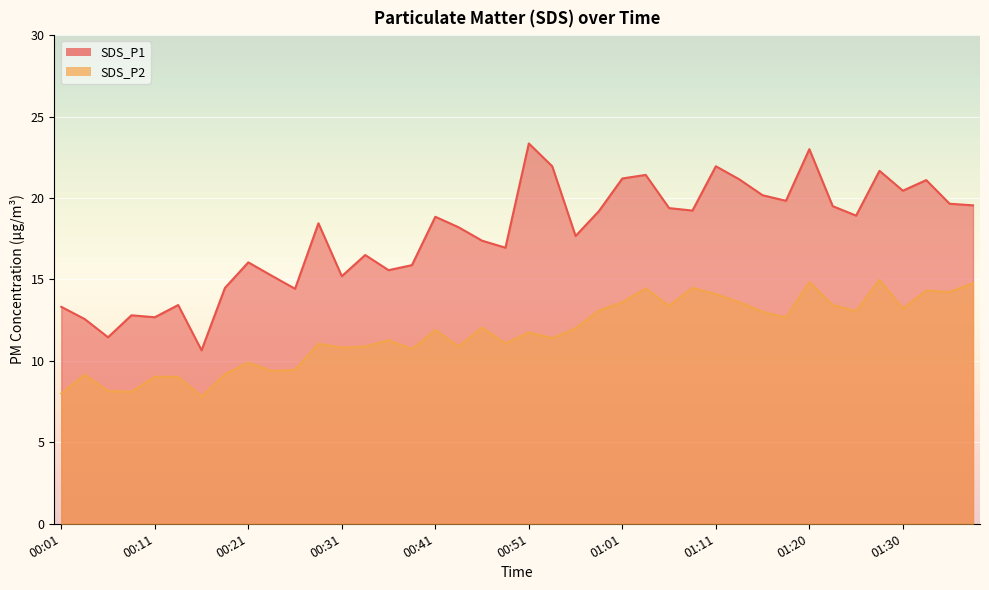

At which category does the chart reach its minimum across all series?

00:16